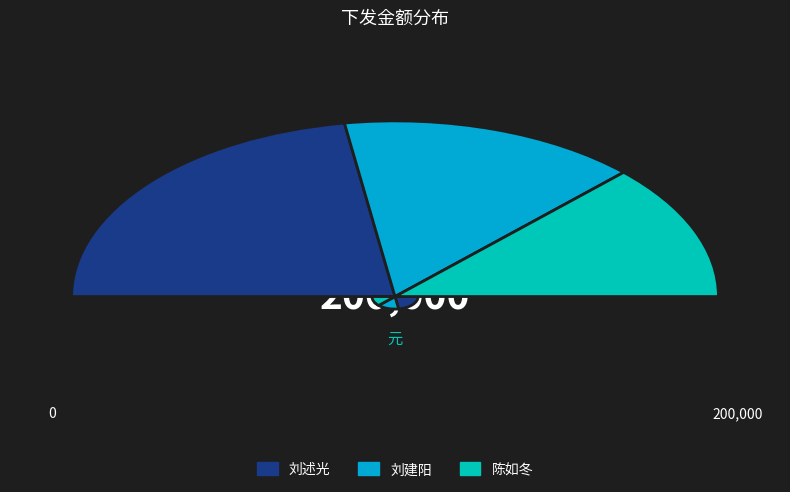

Which category has the biggest portion of the pie?

刘述光